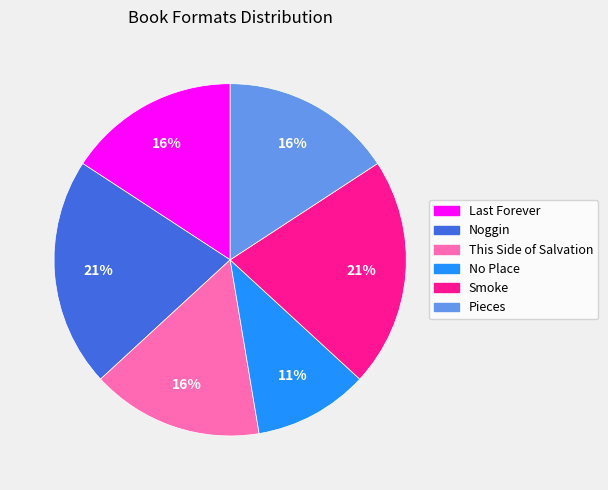

How many slices are in this pie chart?

6